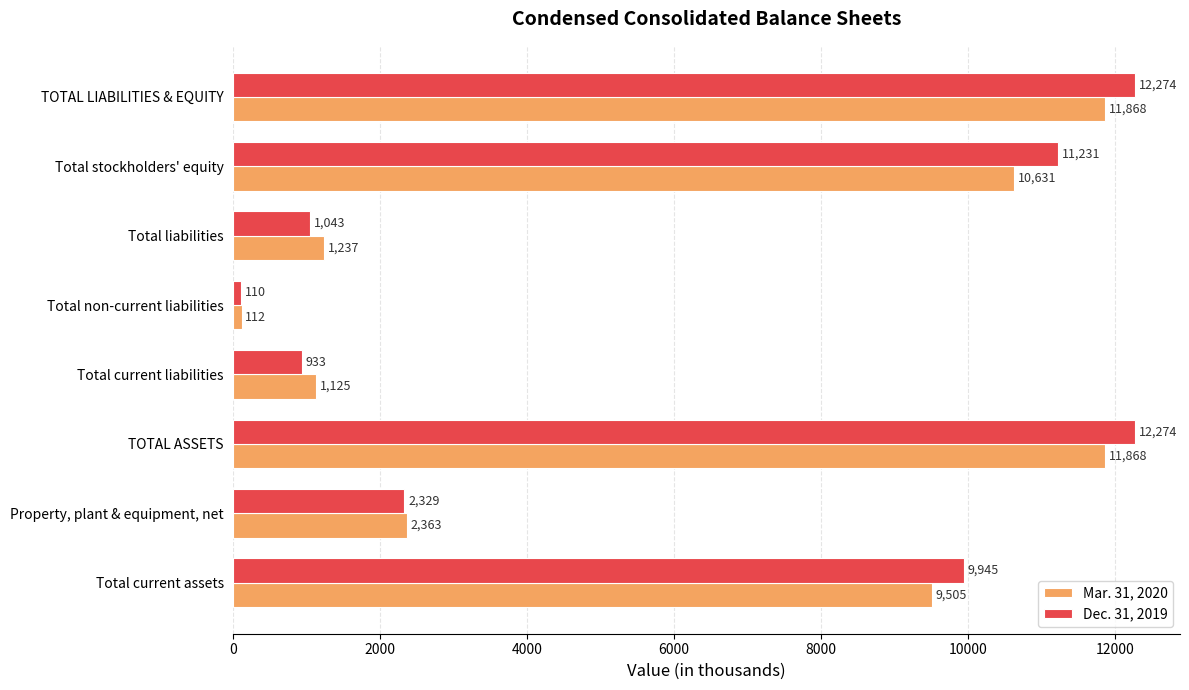

True or false: Mar. 31, 2020 has a value of 983 at Property, plant & equipment, net.

False